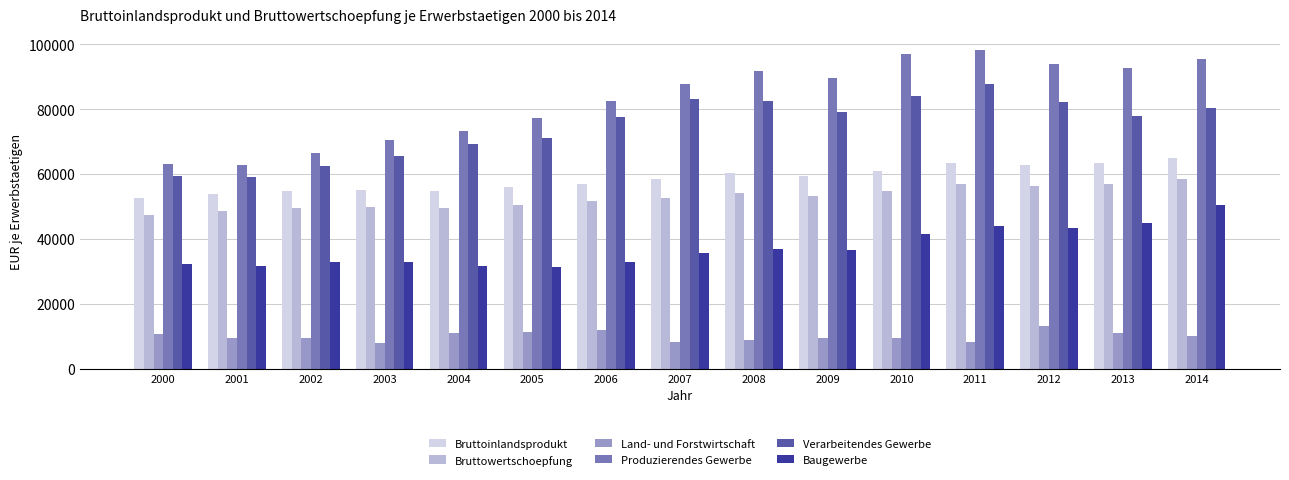

Which series has the largest range (max minus min)?

Produzierendes Gewerbe